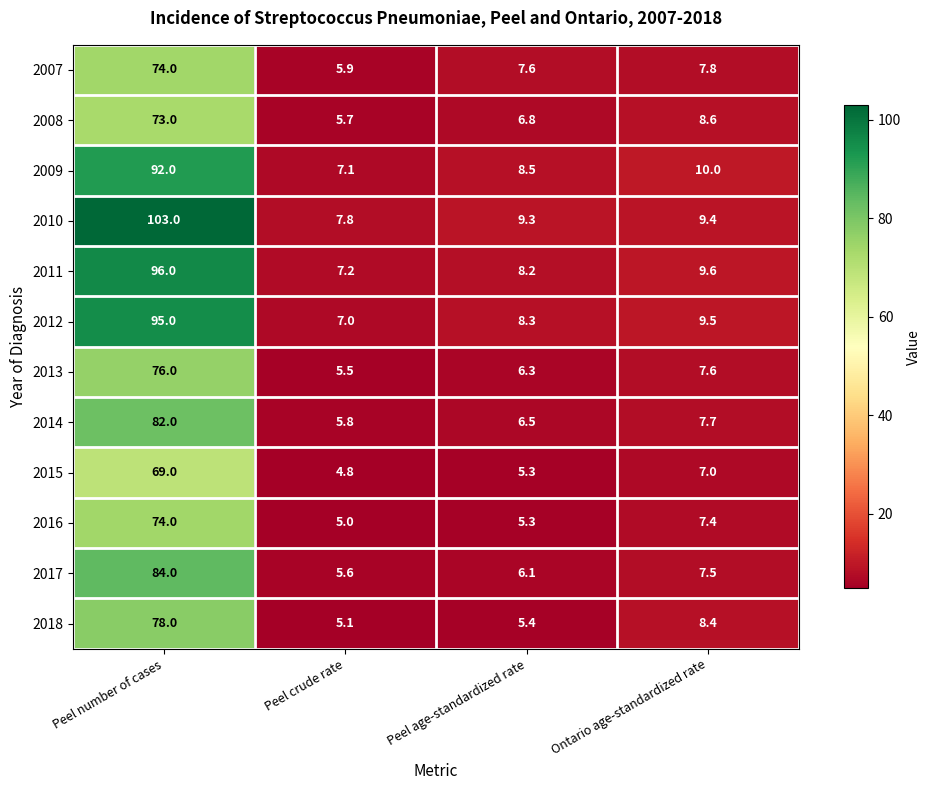

What is the difference between the 2014 values at Ontario age-standardized rate and Peel age-standardized rate?

1.2